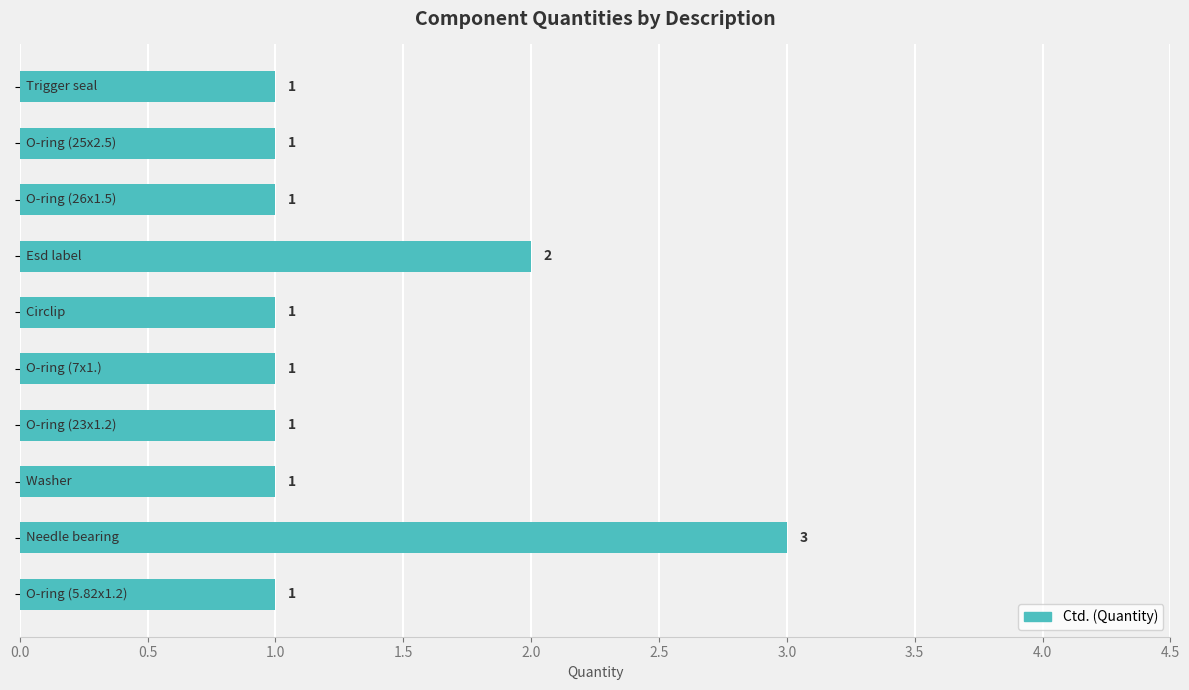

What is the sum of all values?

13